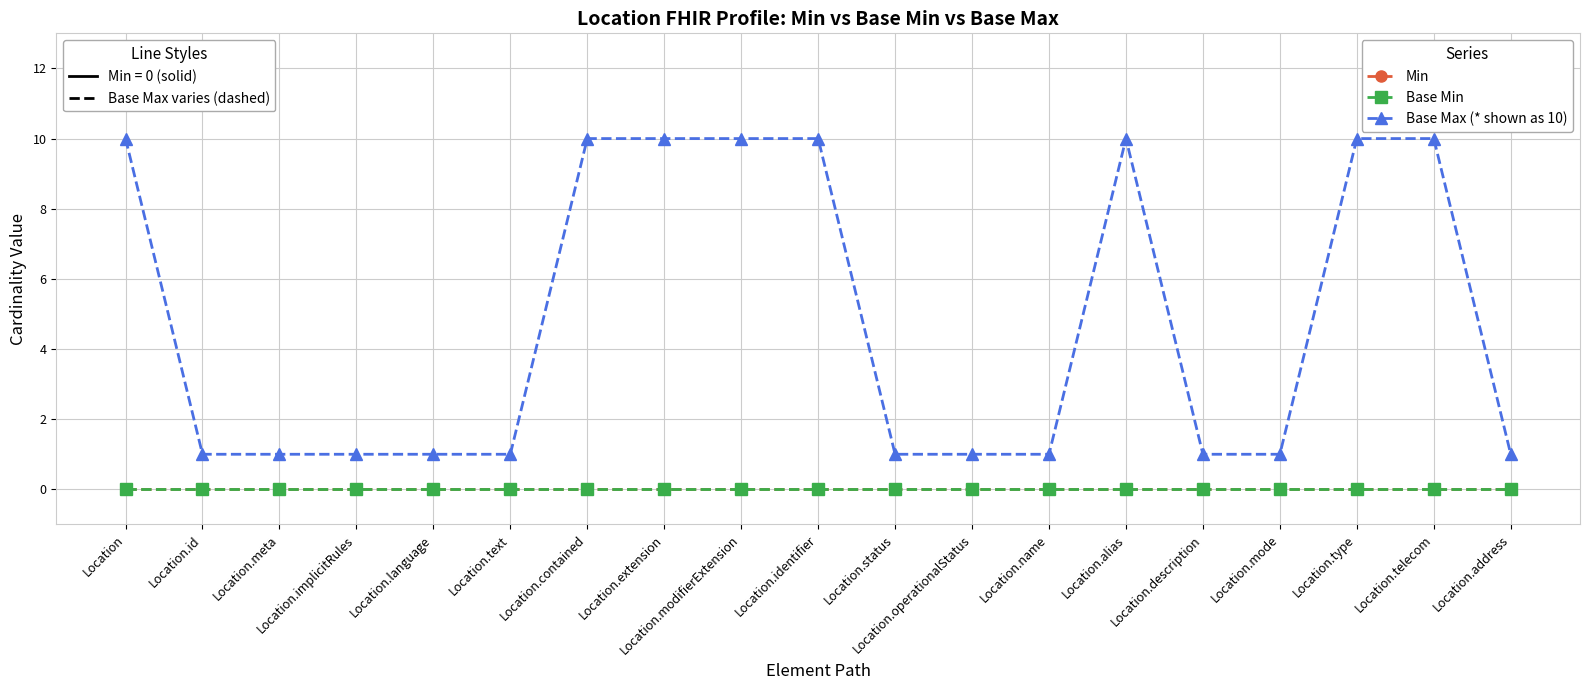

Is this an area chart (filled region under the line)?

No